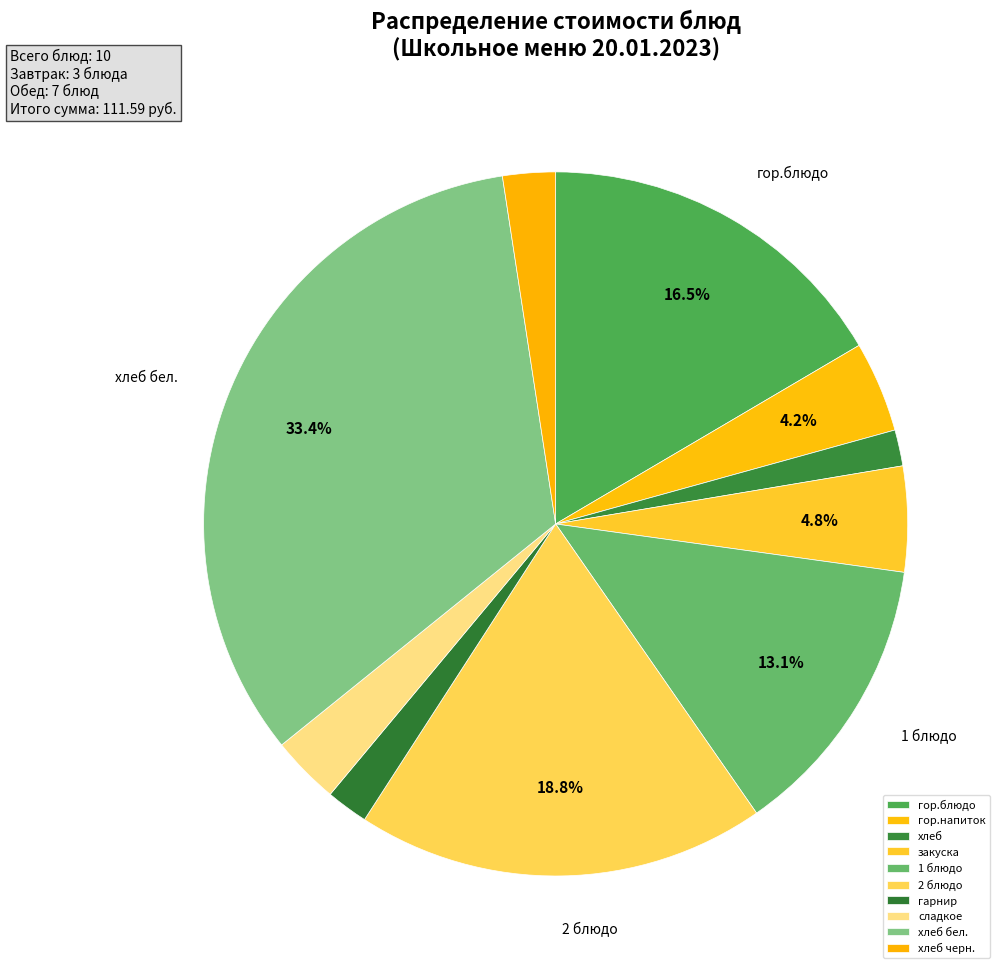

Between хлеб and 2 блюдо, which is larger?

2 блюдо